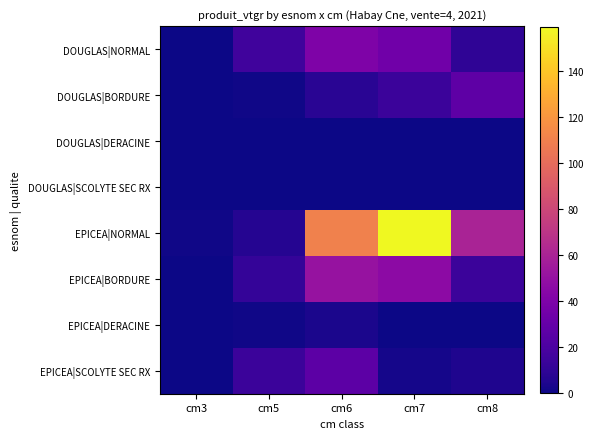

At how many categories does at least one series exceed 88?

2